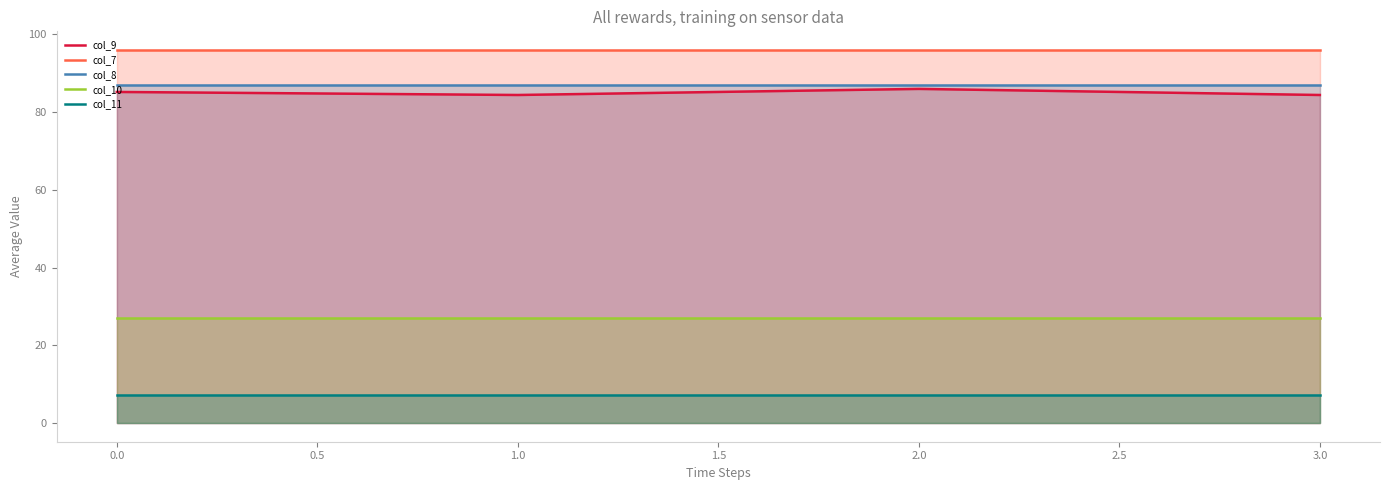

True or false: col_10 and col_8 intersect in this chart.

False